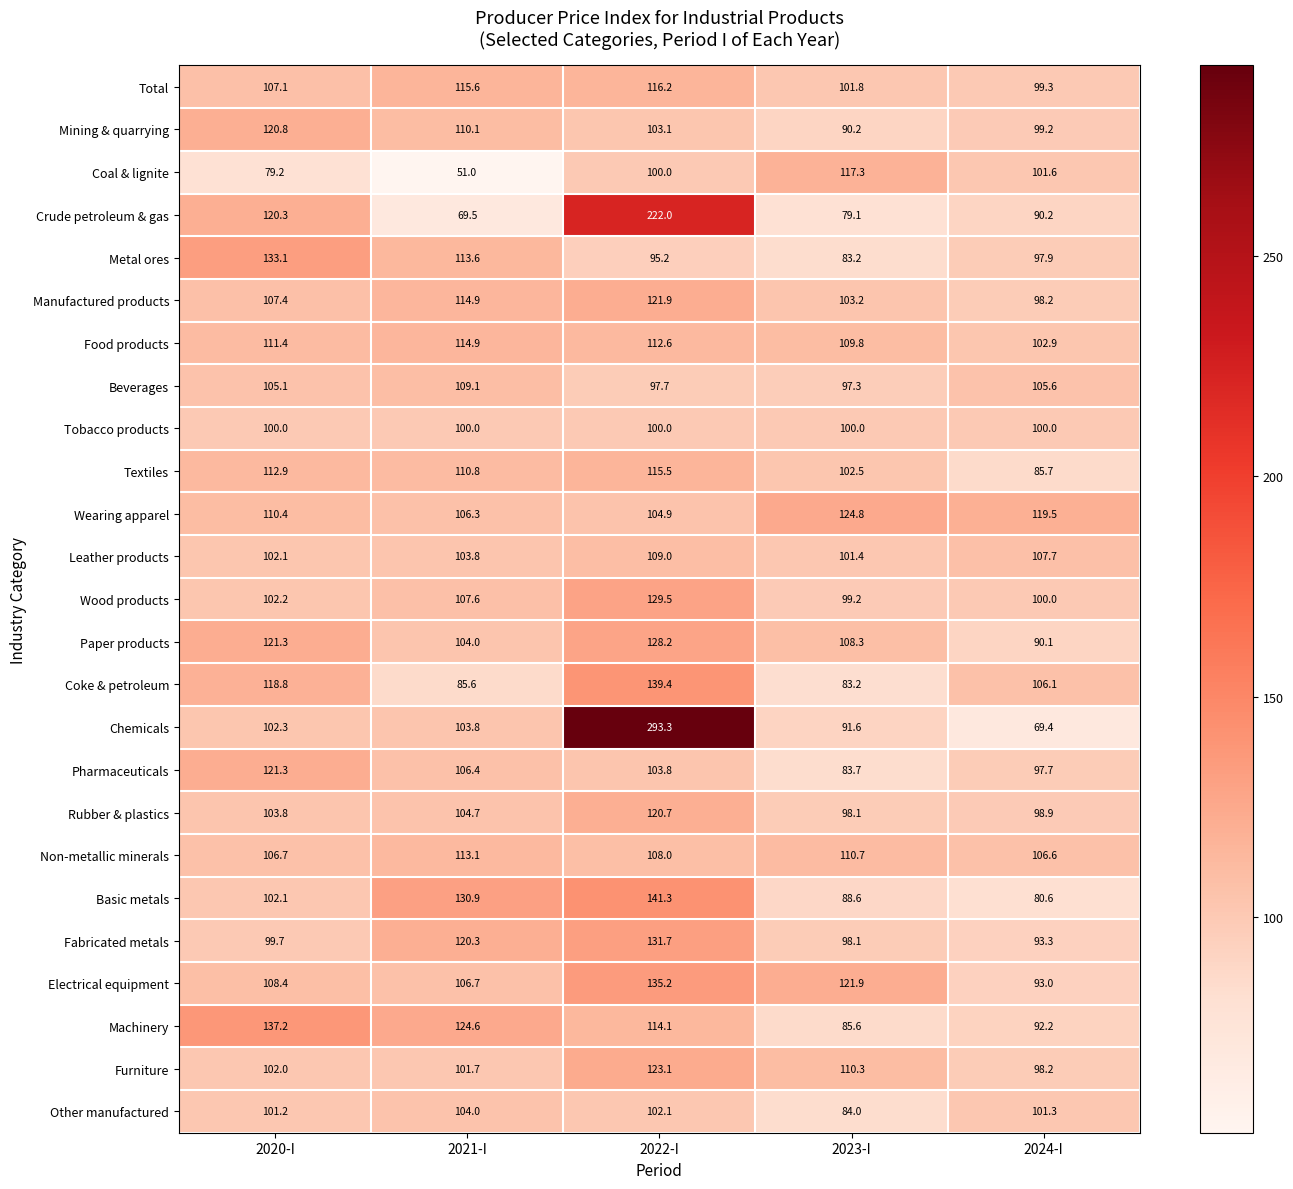

Where is Leather products nearest to the value 105?

2021-I